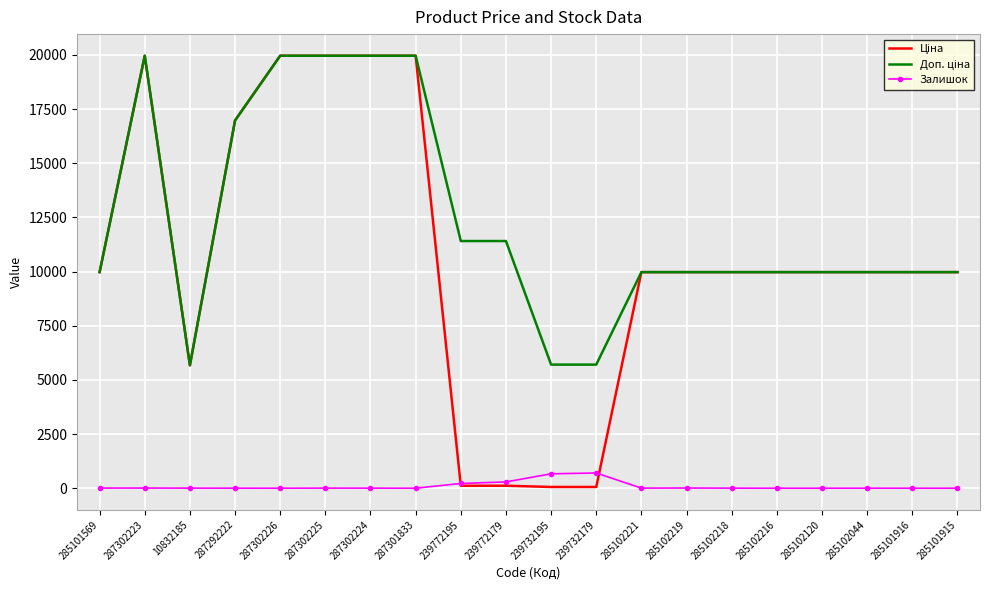

Is it true that Залишок equals 3.0 at 285102218?

True